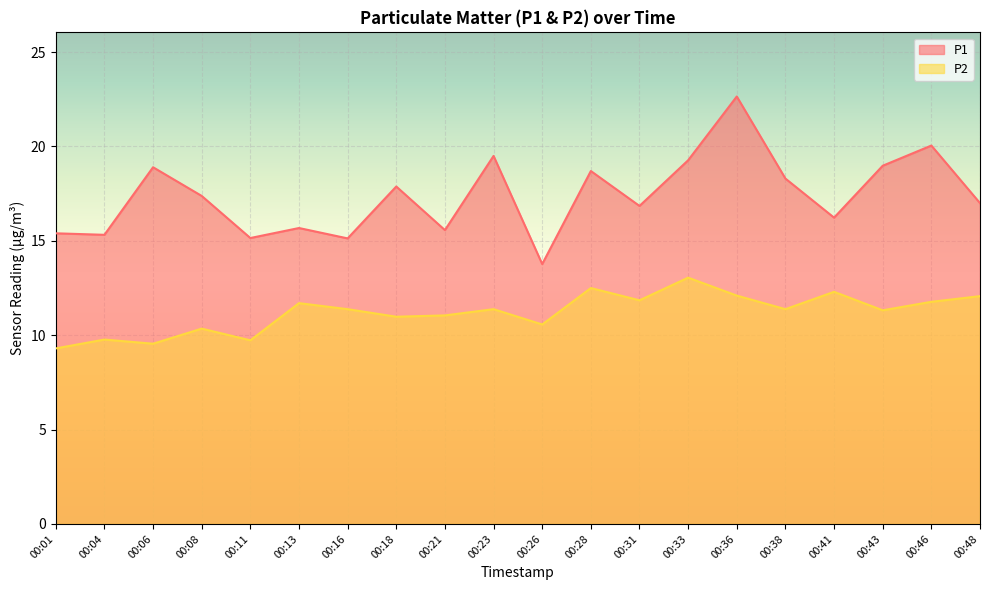

What is the value of the P1 point at the 3rd from the left?

18.9